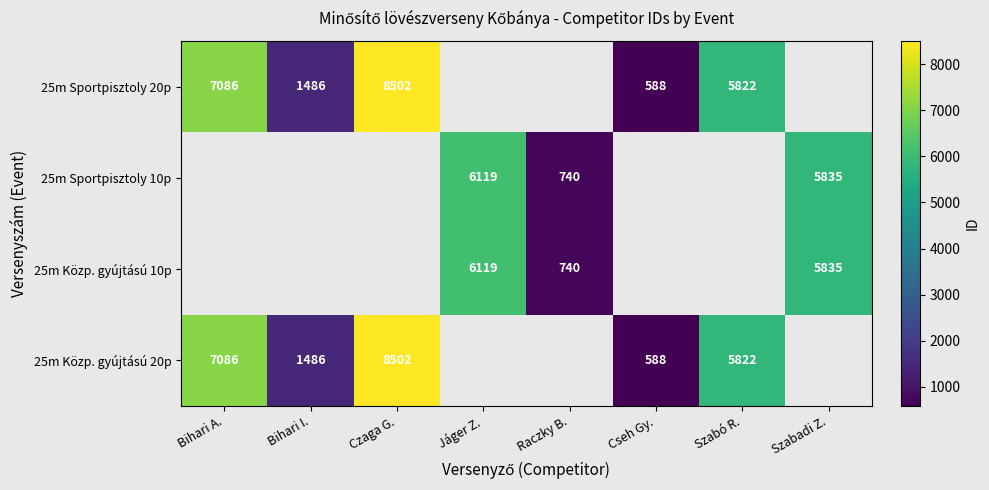

What is the difference between the 25m Közp. gyújtású 20p values at Bihari I. and Cseh Gy.?

898